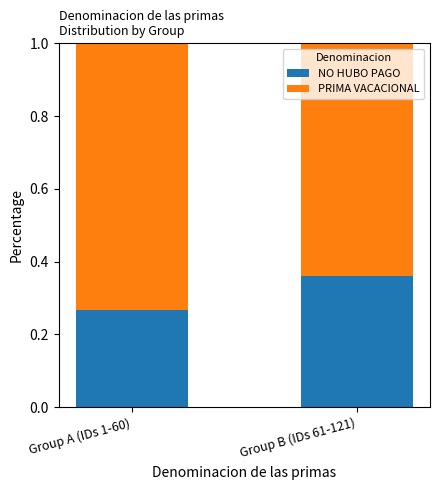

At which label does NO HUBO PAGO reach its peak?

Group B (IDs 61-121)